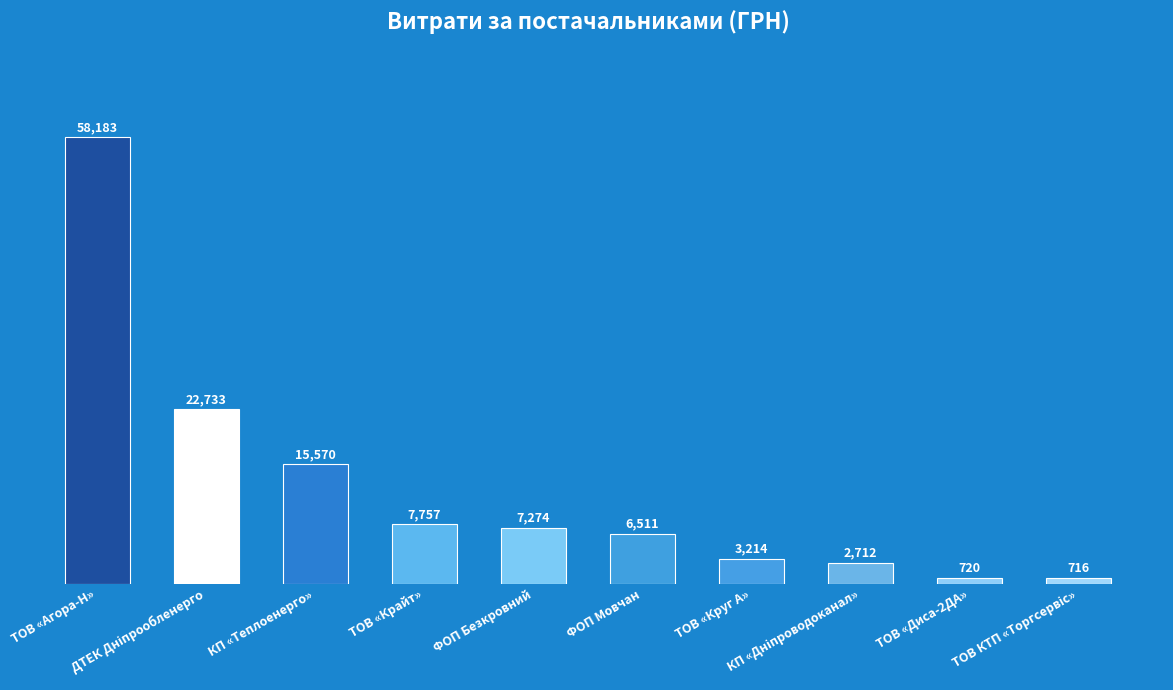

What is the smallest value displayed?

715.5